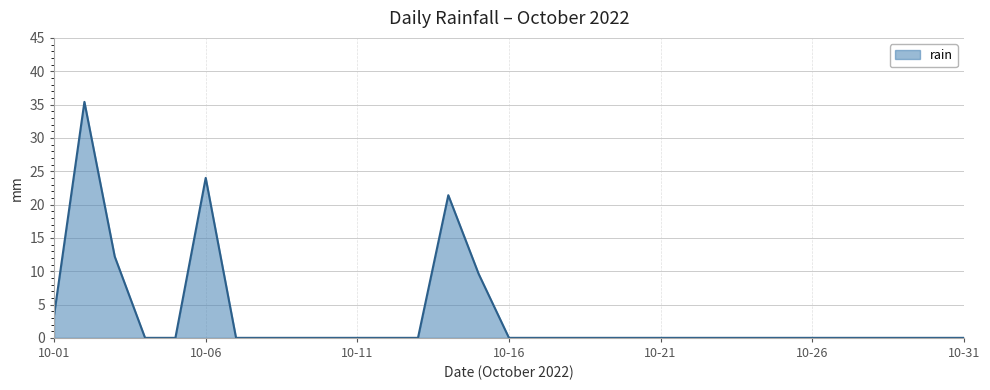

What is the maximum value shown in the chart?

35.4